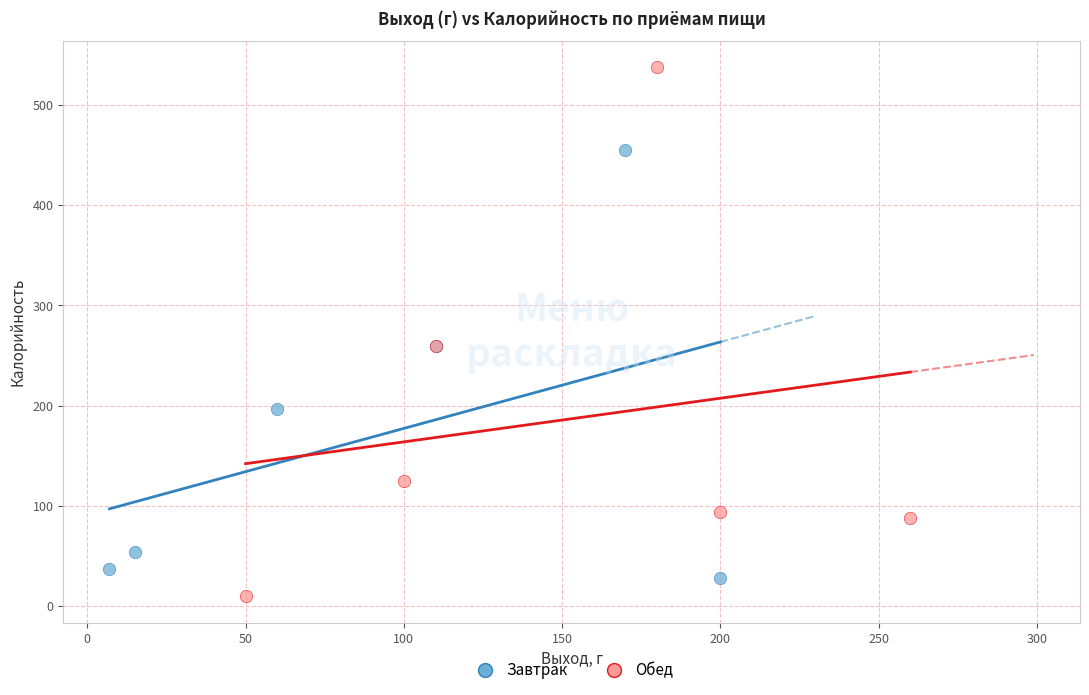

Which series has the largest Y range (max minus min)?

Обед